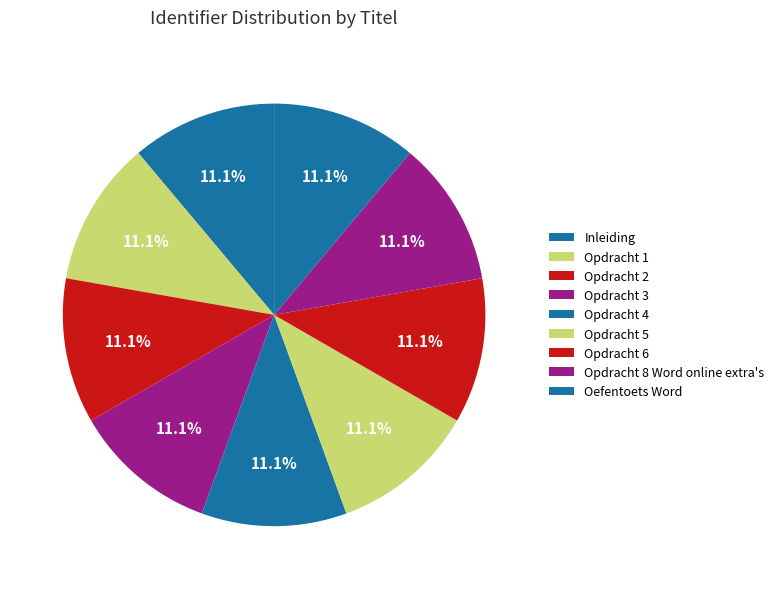

What percentage is NOT represented by Opdracht 6?

88.9%